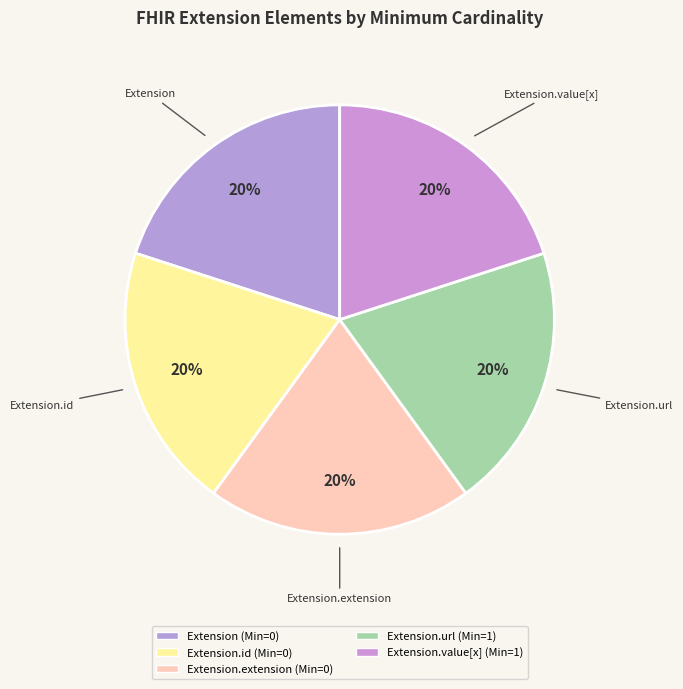

How many segments does this pie chart have?

5